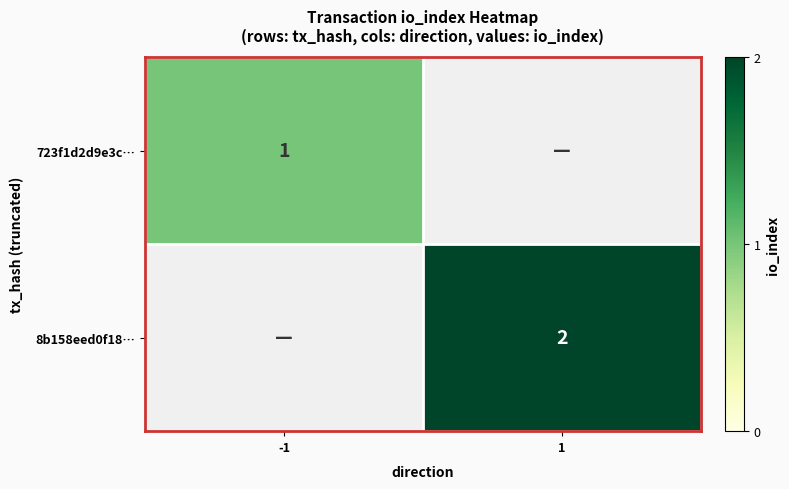

Is the value of 8b158eed0f18… at 1 greater than the value of 723f1d2d9e3c… at -1?

Yes